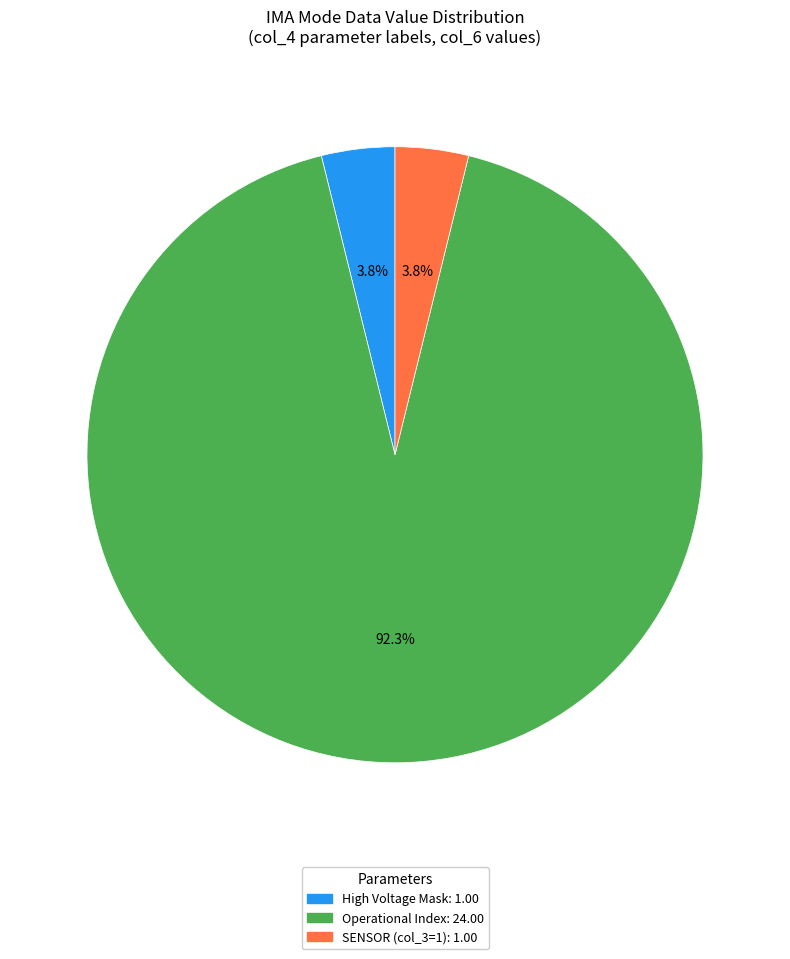

Does any single category account for the majority?

Yes